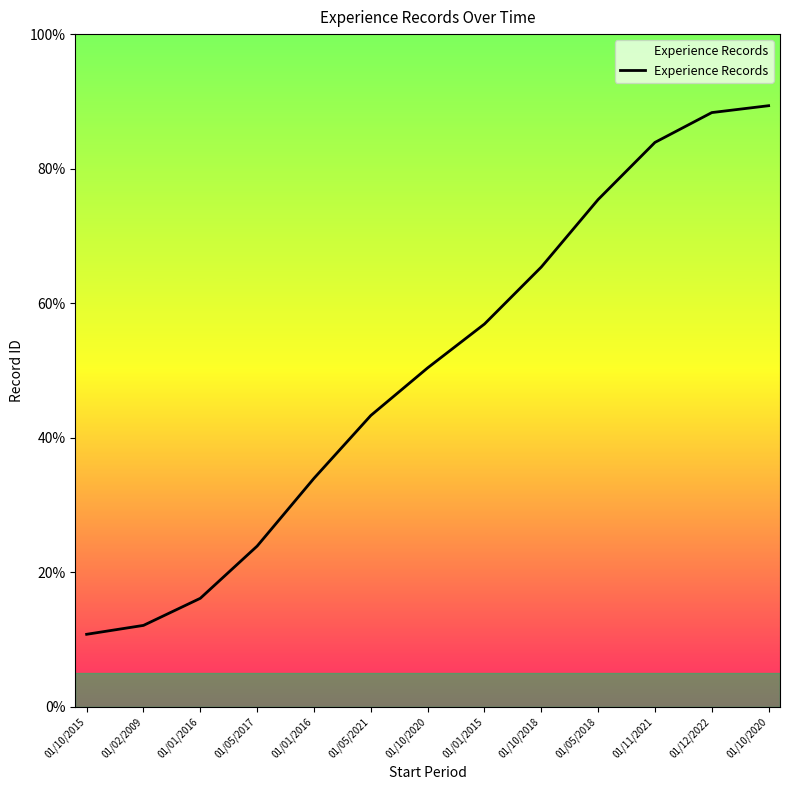

How many lines are shown in the chart?

1